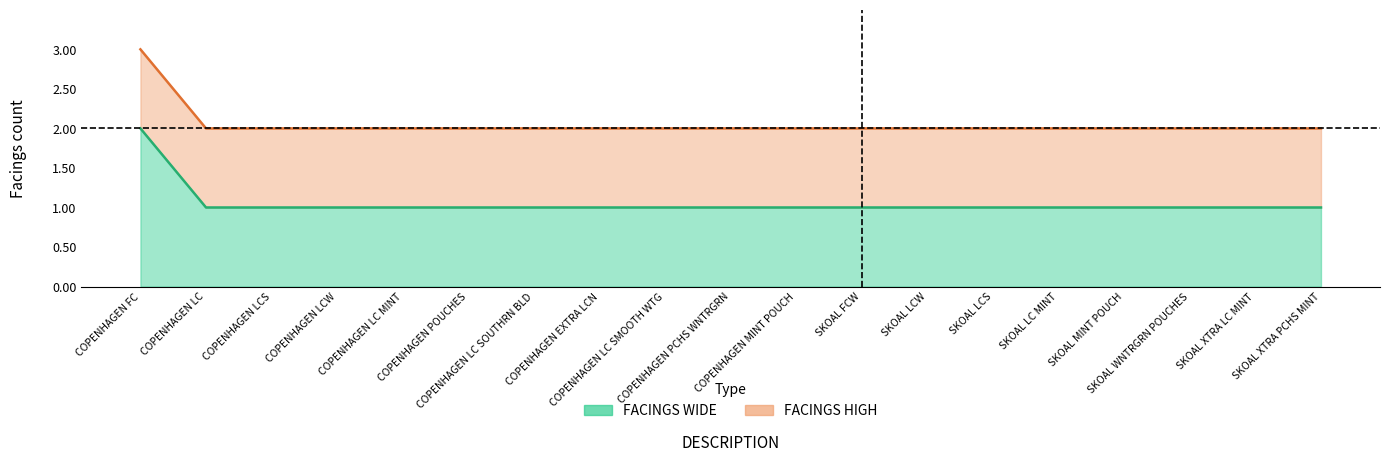

What position from the right is COPENHAGEN LC SMOOTH WTG?

11